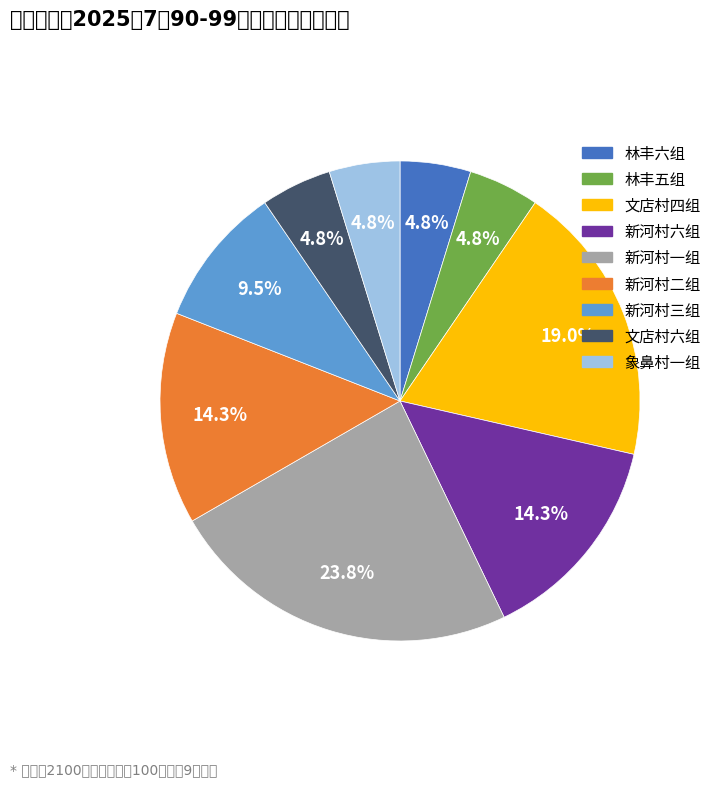

To the nearest percent, what percentage of the pie is 林丰六组?

5%